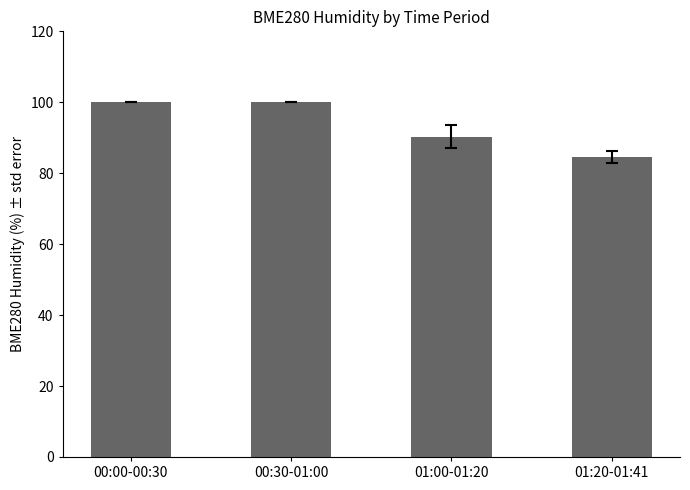

What is the difference between the maximum and minimum values?

15.5